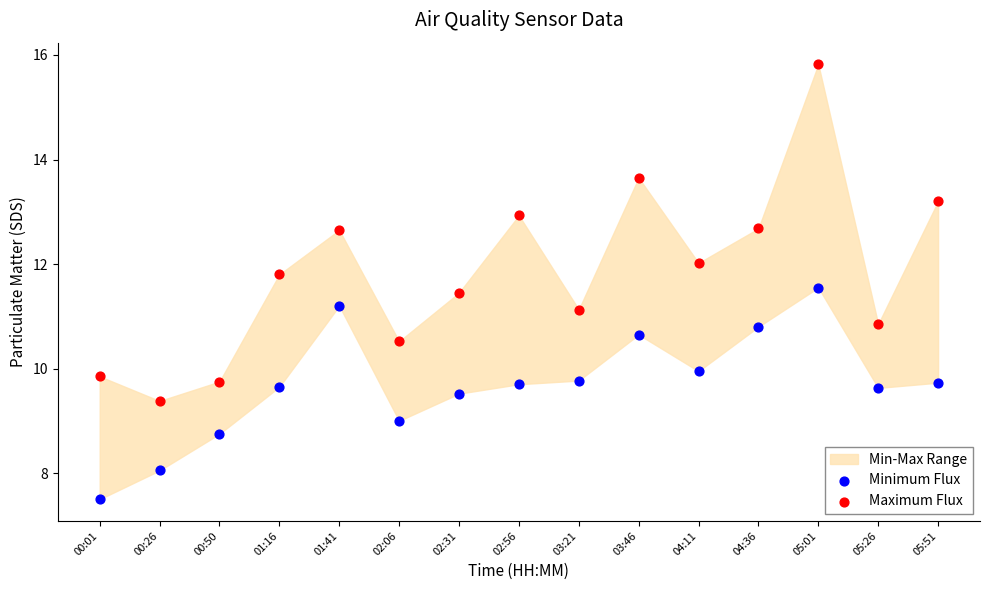

Which series reaches the minimum Y coordinate?

Minimum Flux